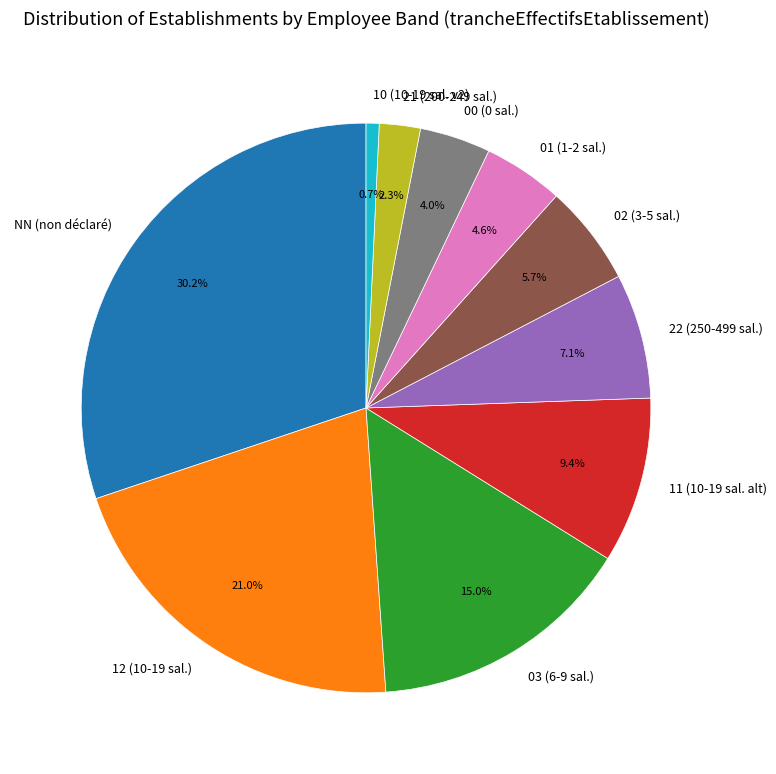

Rank the categories by value from highest to lowest.

NN, 12, 03, 11, 22, 02, 01, 00, 21, 10